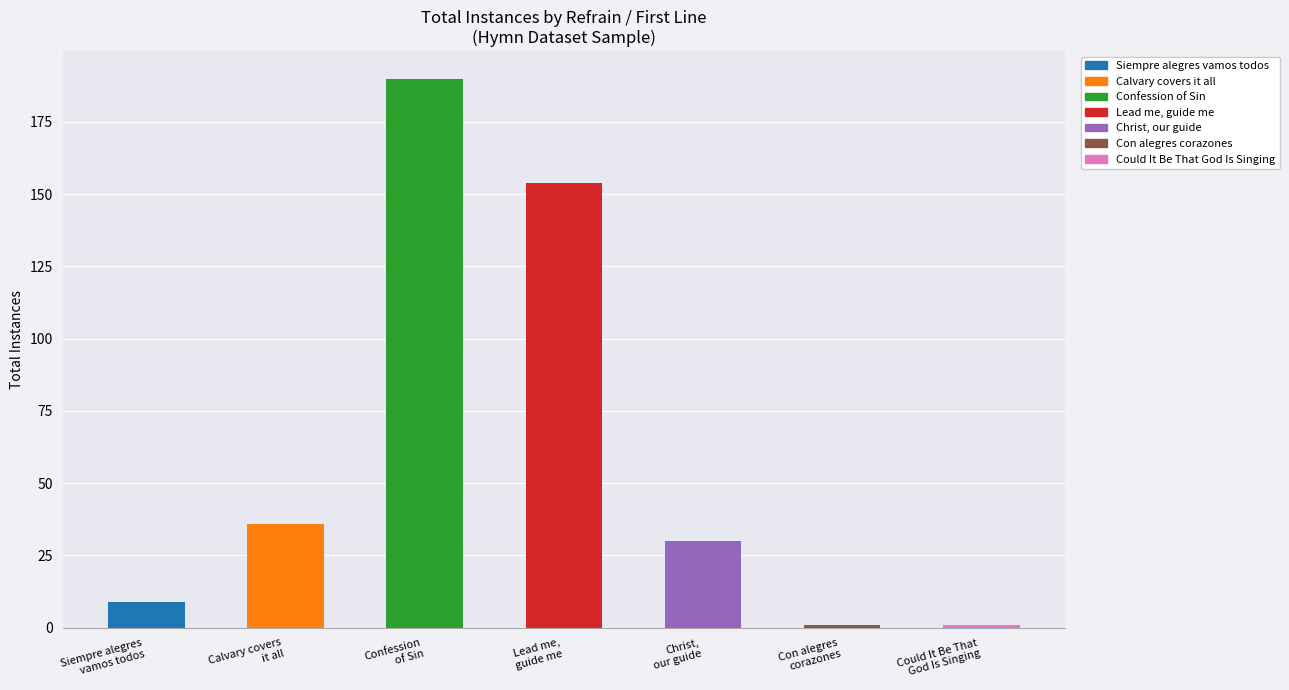

Rank the categories by value from highest to lowest.

Confession of Sin, Lead me, guide me, Calvary covers it all, Christ, our guide, Siempre alegres vamos todos, Con alegres corazones, Could It Be That God Is Singing